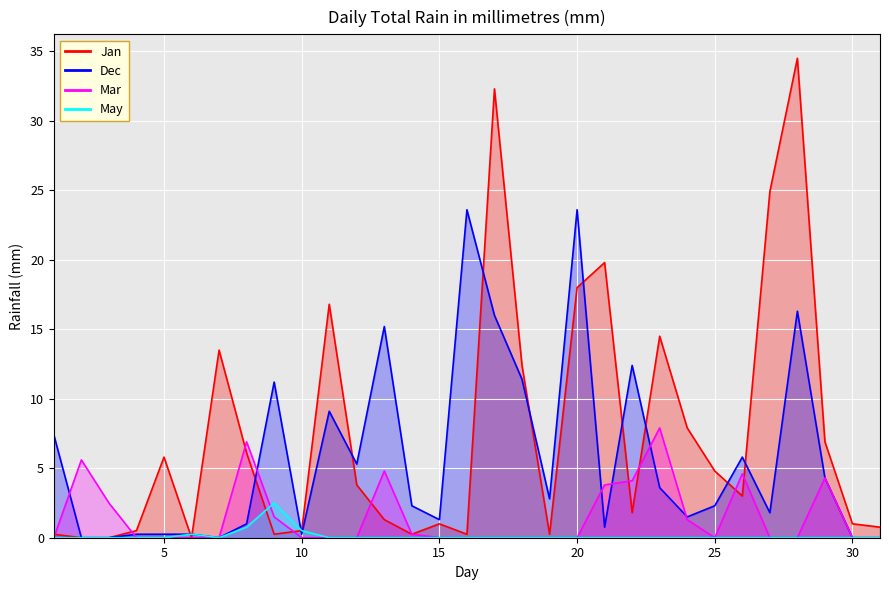

At which category is the sum across all series the highest?

28